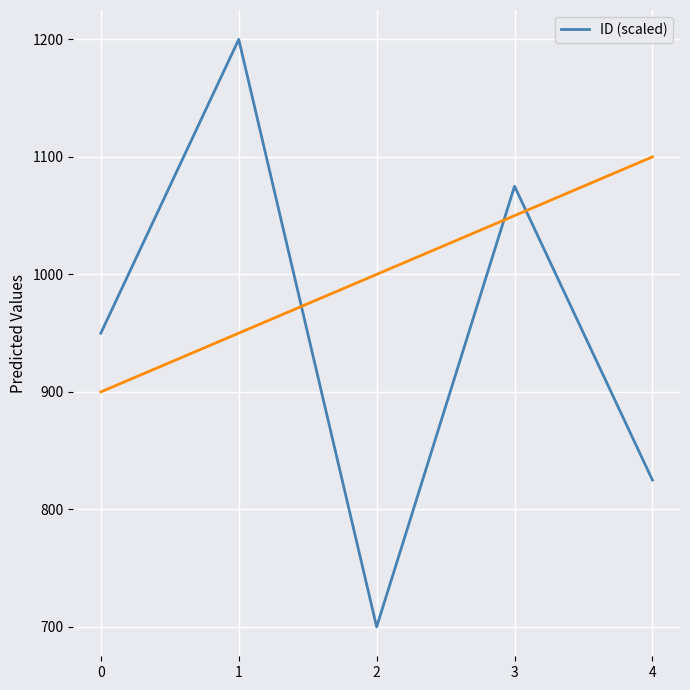

Reading left to right, list all the values displayed in this chart.

950	1200	700	1075	825